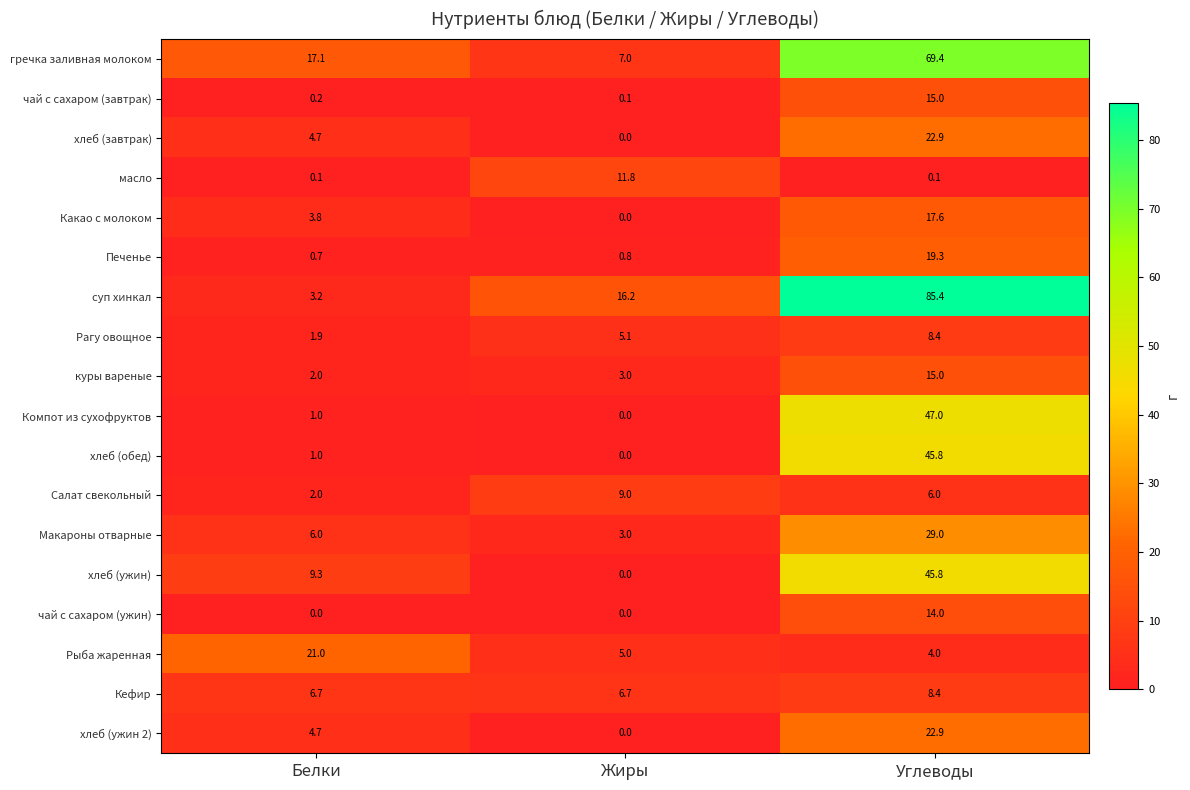

At which label does хлеб (ужин 2) reach its minimum?

Жиры